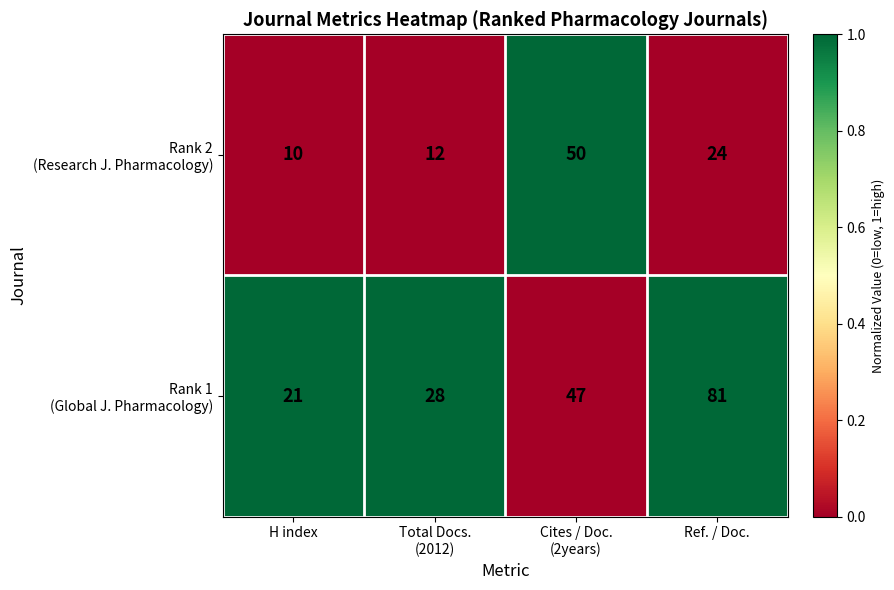

At which category is the sum across all series the highest?

Ref. / Doc.